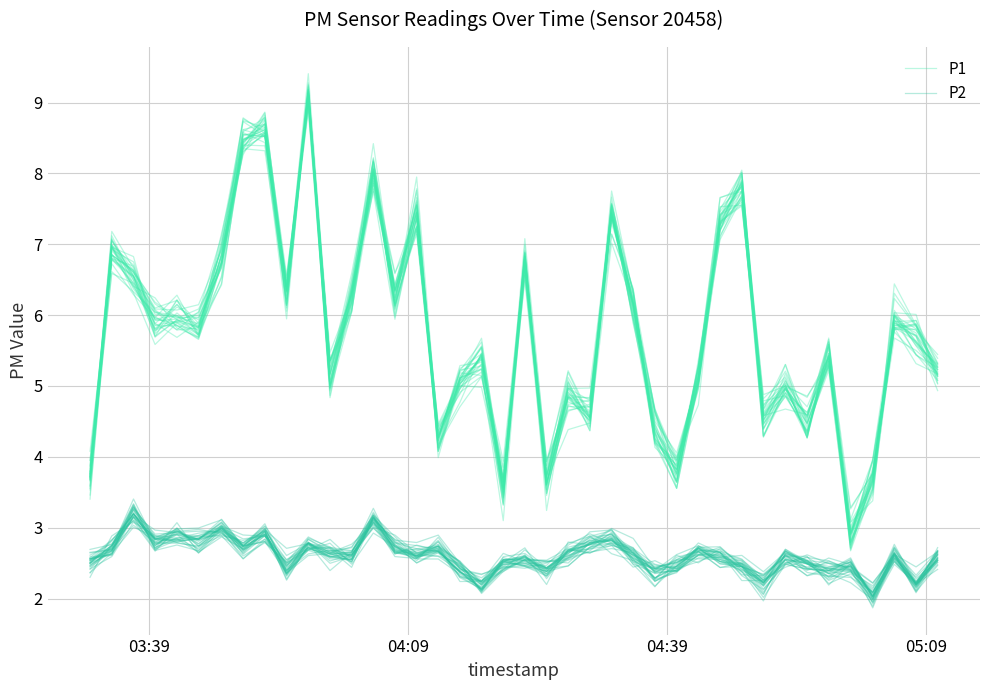

True or false: P1 and P2 cross at least once.

False